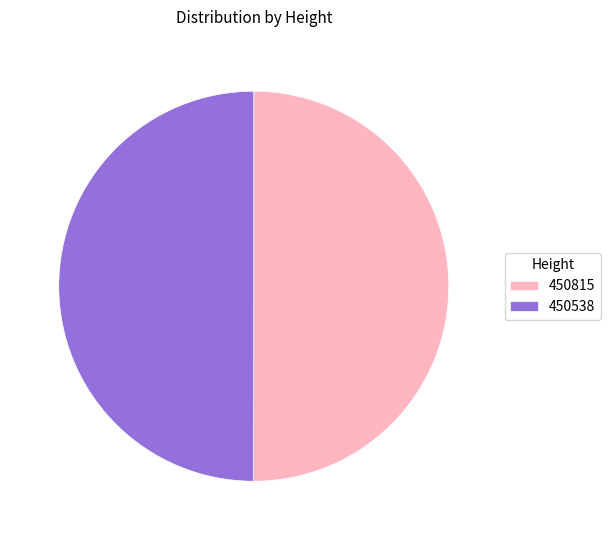

Do 450538 and 450815 together represent more than half of the pie?

Yes